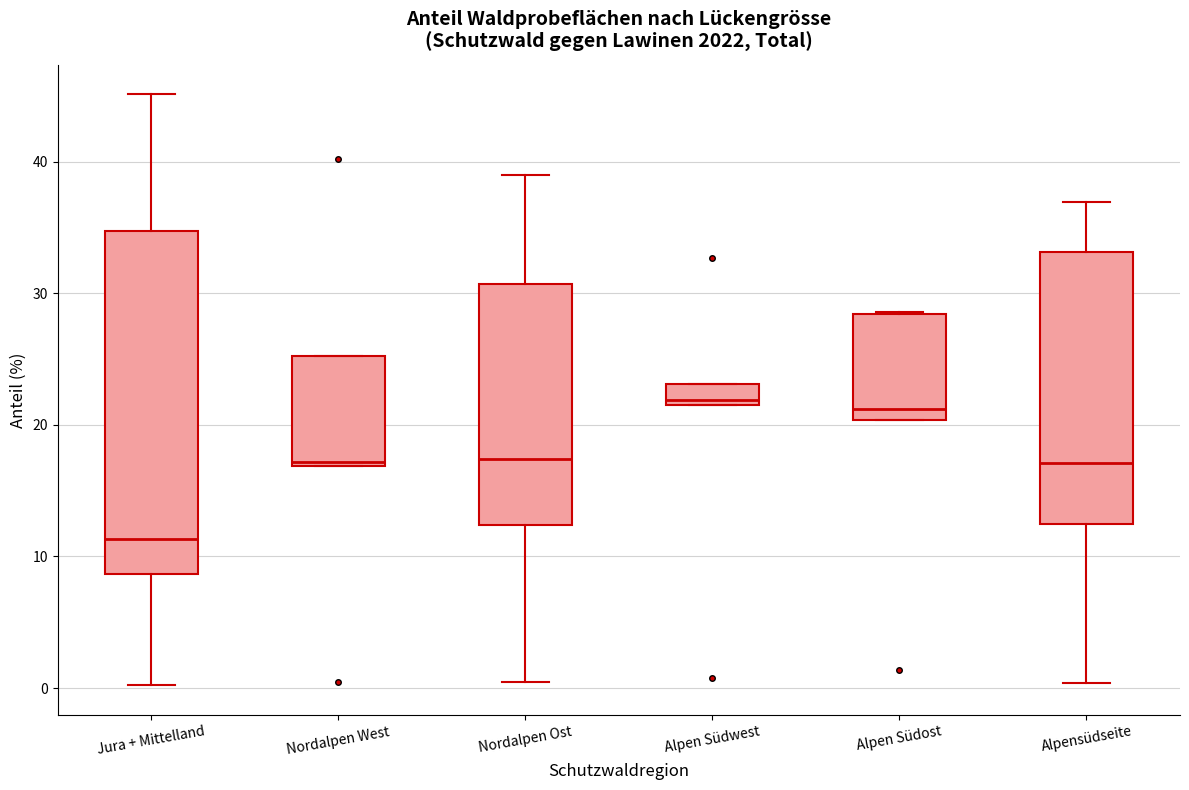

Reading left to right, read every box against the y-axis: the position of its median line, the range the box covers, and the ends of its whiskers. The values are not printed on the chart, so give them approximately, as read against the axis.

Jura + Mittelland: median 11, box 9 to 35, whiskers 0 to 45
Nordalpen West: median 17 (just above the box's lower edge), box 17 to 25, whiskers 17 to 25
Nordalpen Ost: median 17, box 12 to 31, whiskers 1 to 39
Alpen Südwest: median 22 (just above the box's lower edge), box 22 to 23, whiskers 22 to 23
Alpen Südost: median 21, box 20 to 28, whiskers 20 to 29
Alpensüdseite: median 17, box 13 to 33, whiskers 0 to 37